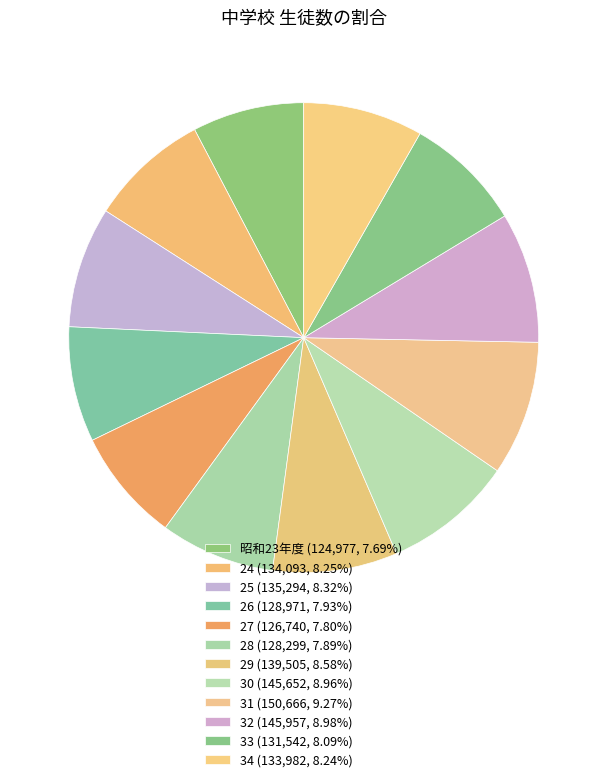

How many segments does this pie chart have?

12